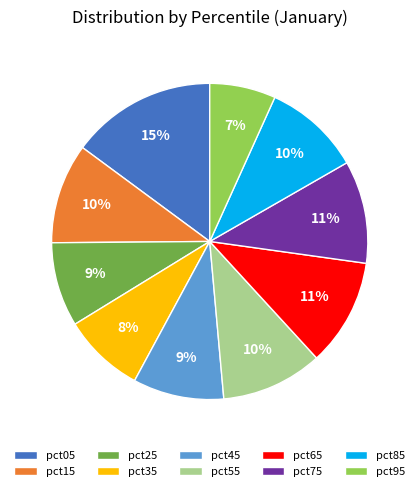

Is the sum of pct75 and pct35 greater than half?

No